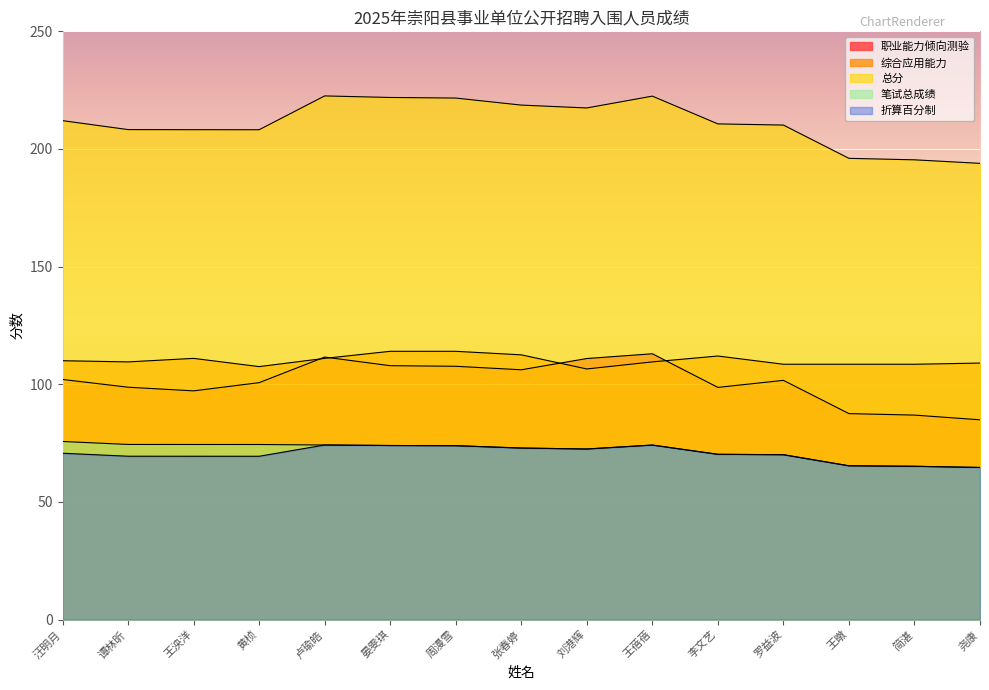

Is the value of 职业能力倾向测验 at 张春婷 greater than the value of 总分 at 谭林昕?

No